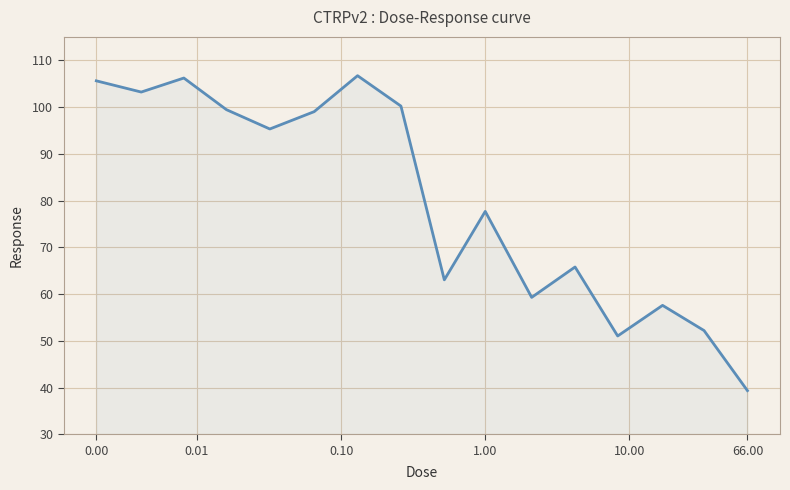

What is the difference between the maximum and minimum values?

67.4